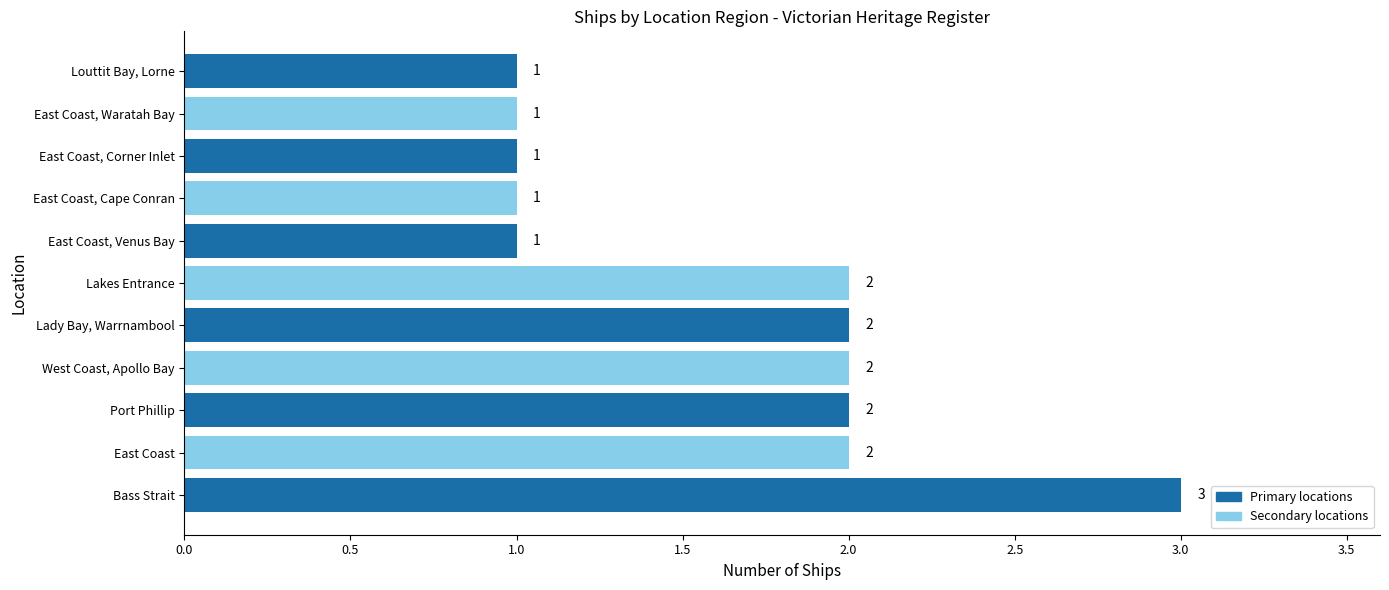

Which category has the highest value across all series?

Bass Strait